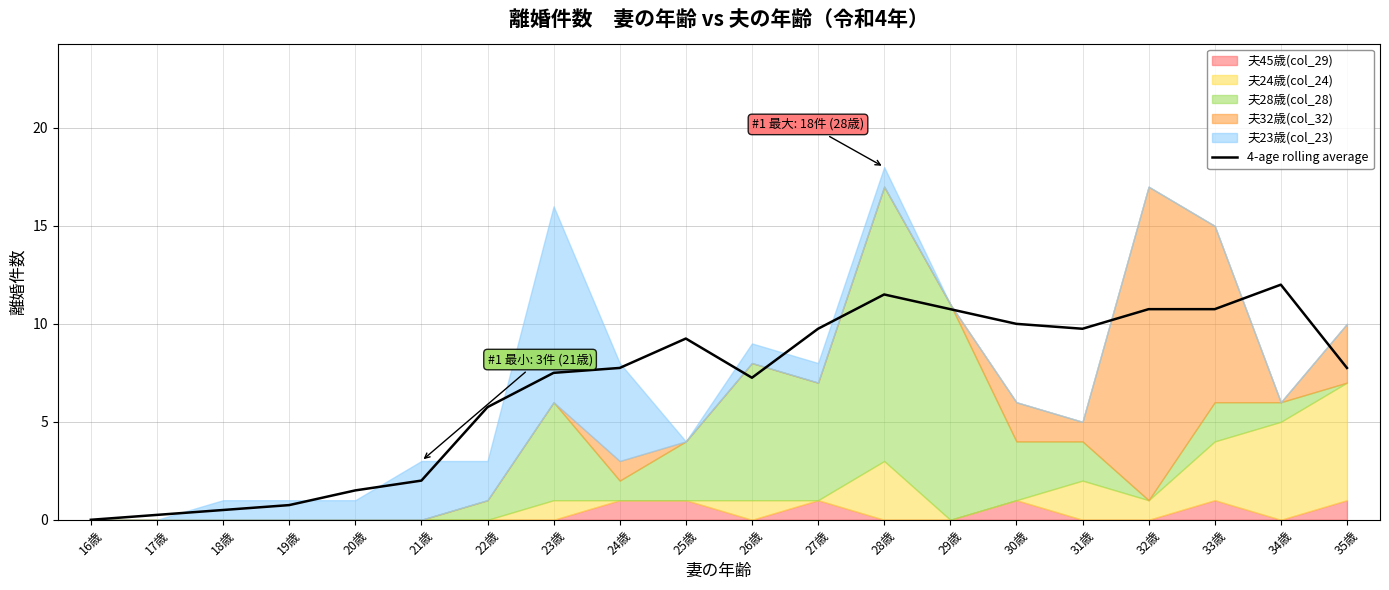

The value of 4-age rolling average at 32歳 is 16.4. True or false?

False